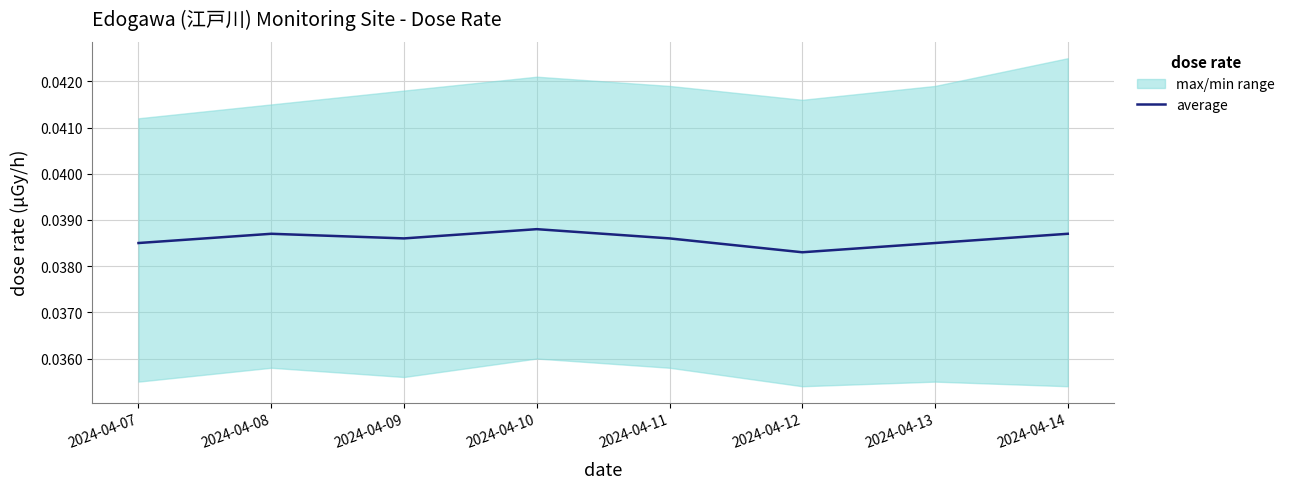

Where is the data nearest to the value 0?

2024-04-12